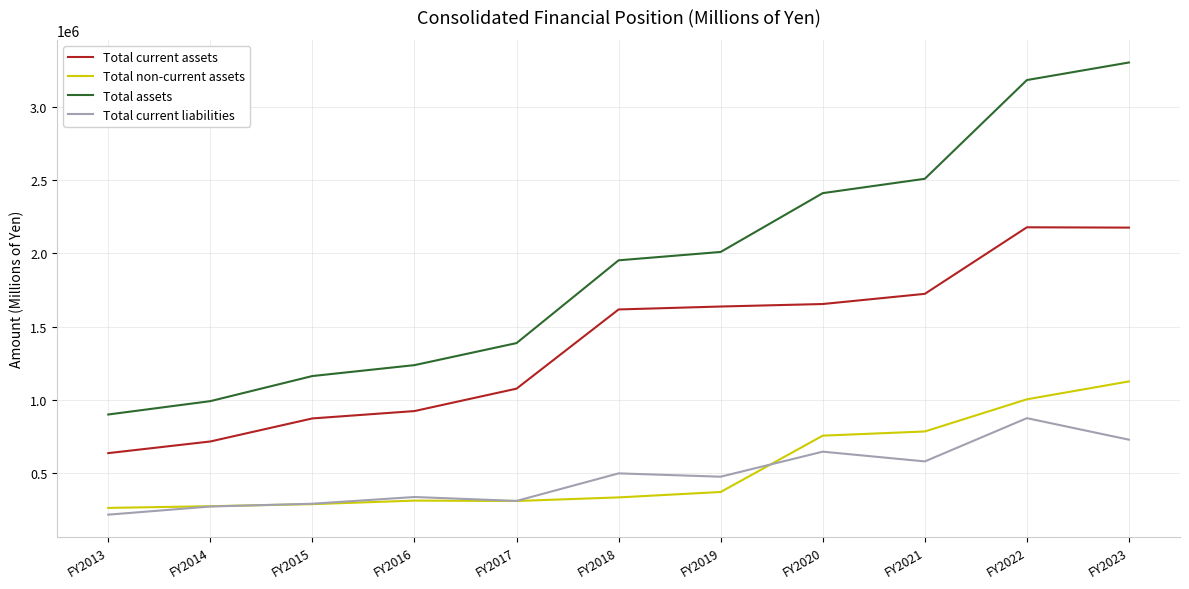

How many lines are shown in the chart?

4